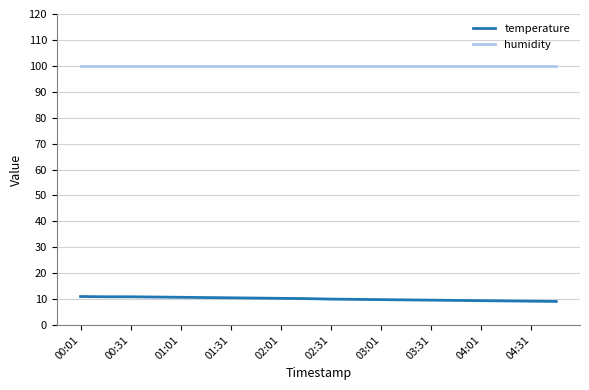

Which series has the largest total across all categories?

humidity